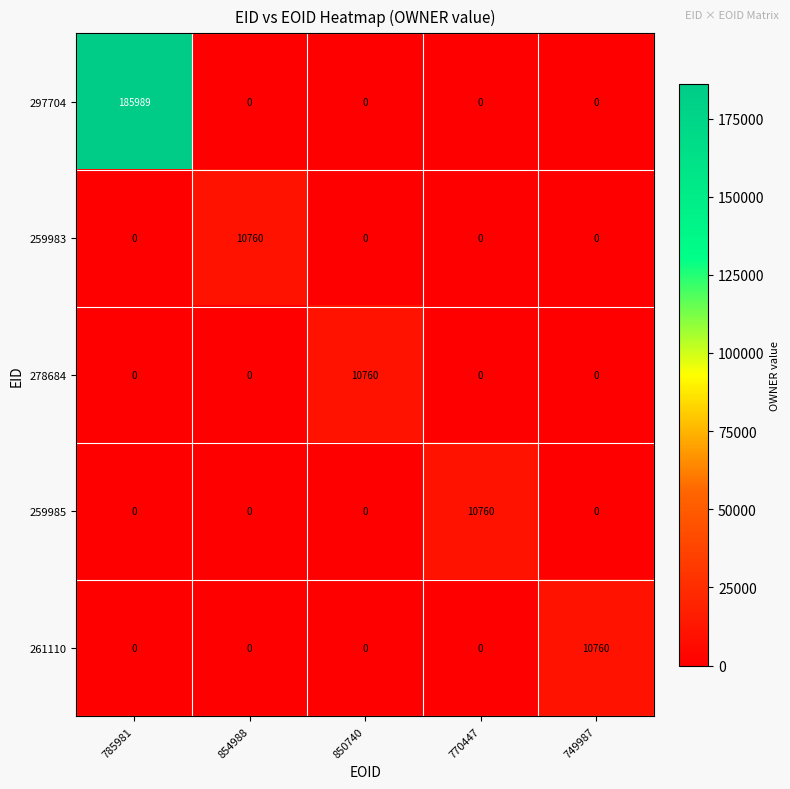

The value of 297704 at 850740 is 0. True or false?

True